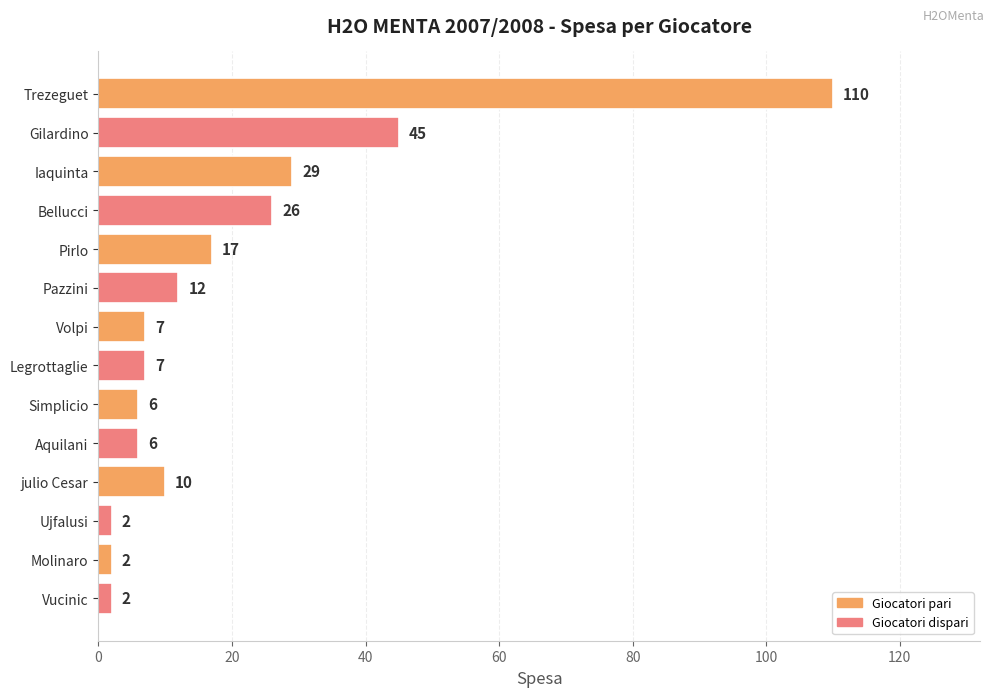

Where is the data nearest to the value 56?

Gilardino